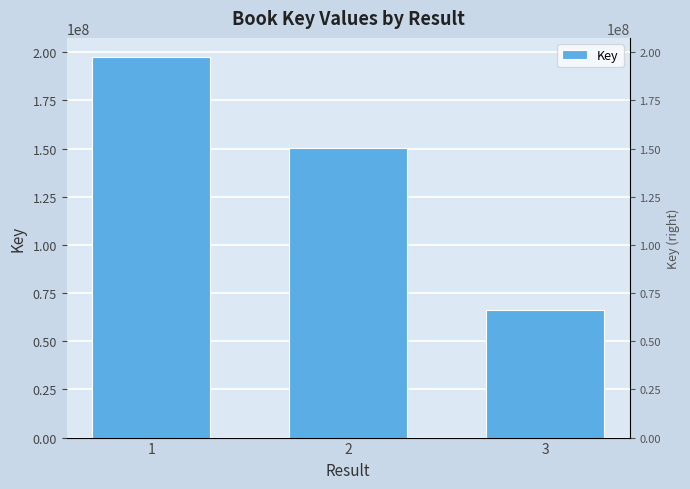

Reading right to left, list all the values displayed in this chart.

3=66172867	2=150062665	1=197544991